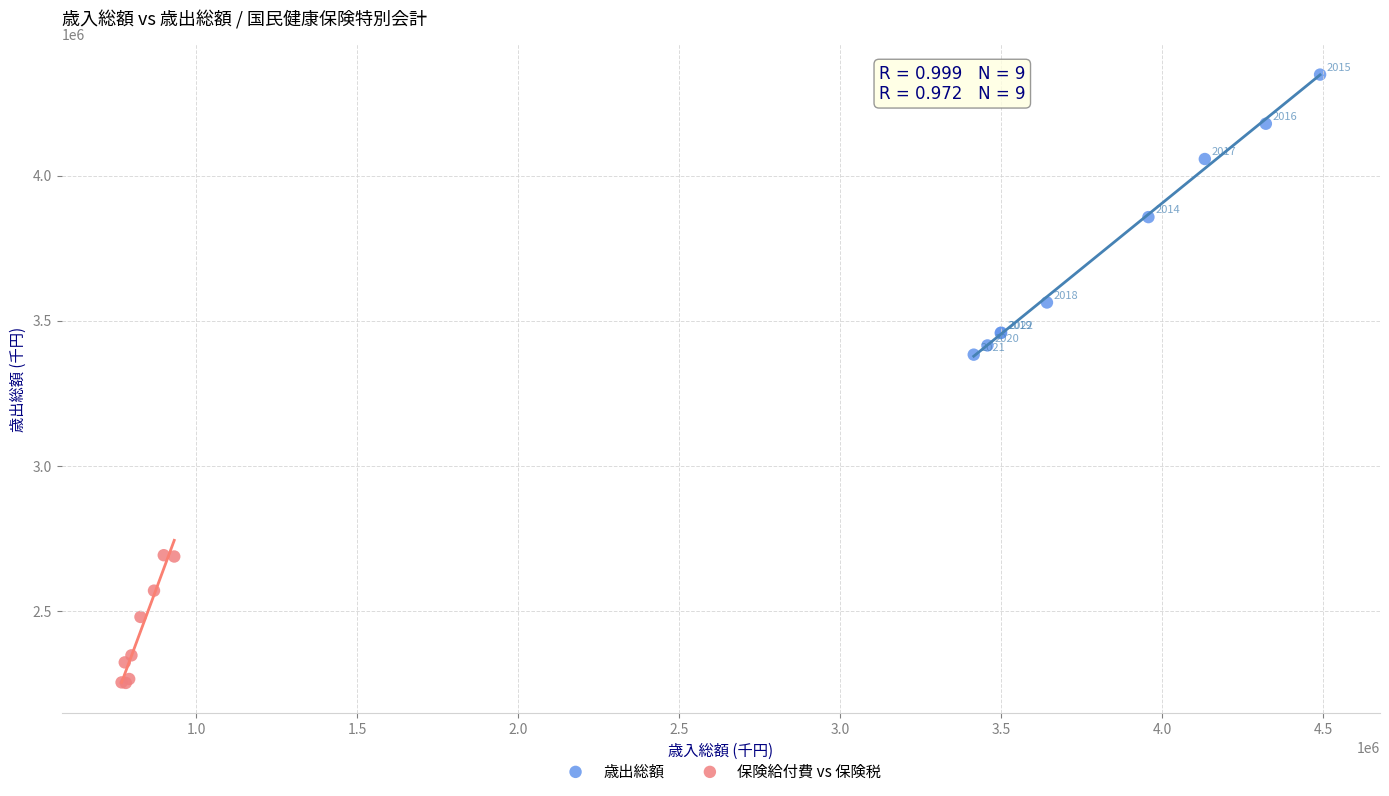

Which series has the widest spread of Y values?

歳出総額